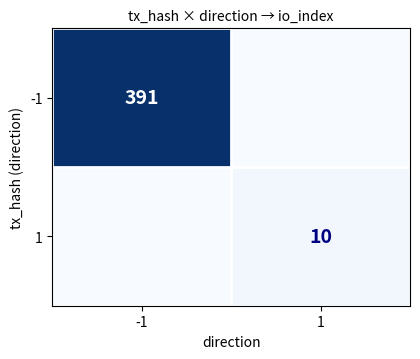

Is it true that 1 equals 10 at 1?

True